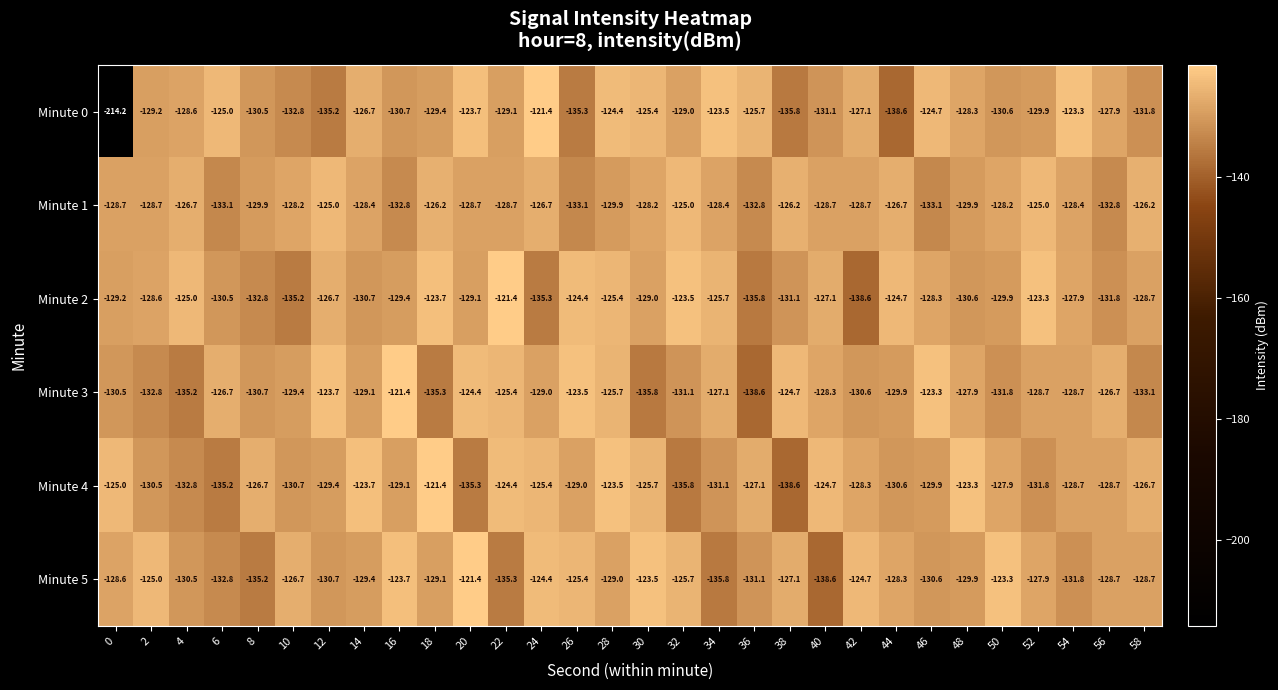

At 10, list the series in order from largest to smallest.

Minute 5, Minute 1, Minute 3, Minute 4, Minute 0, Minute 2